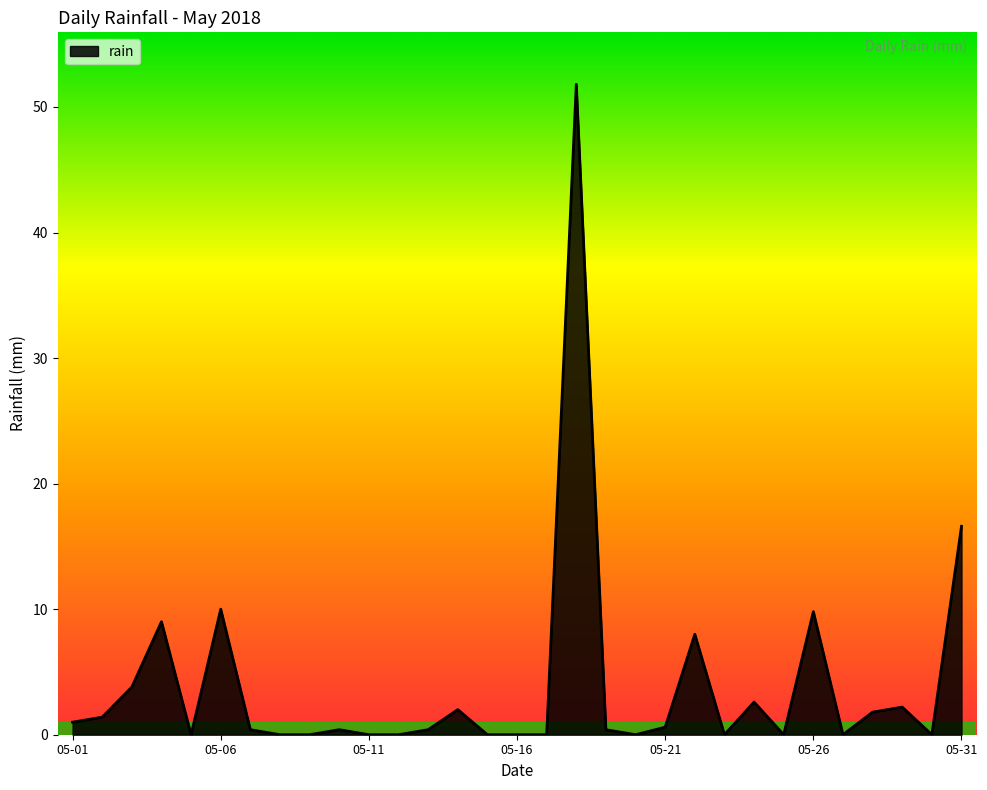

What is the maximum value shown in the chart?

51.8